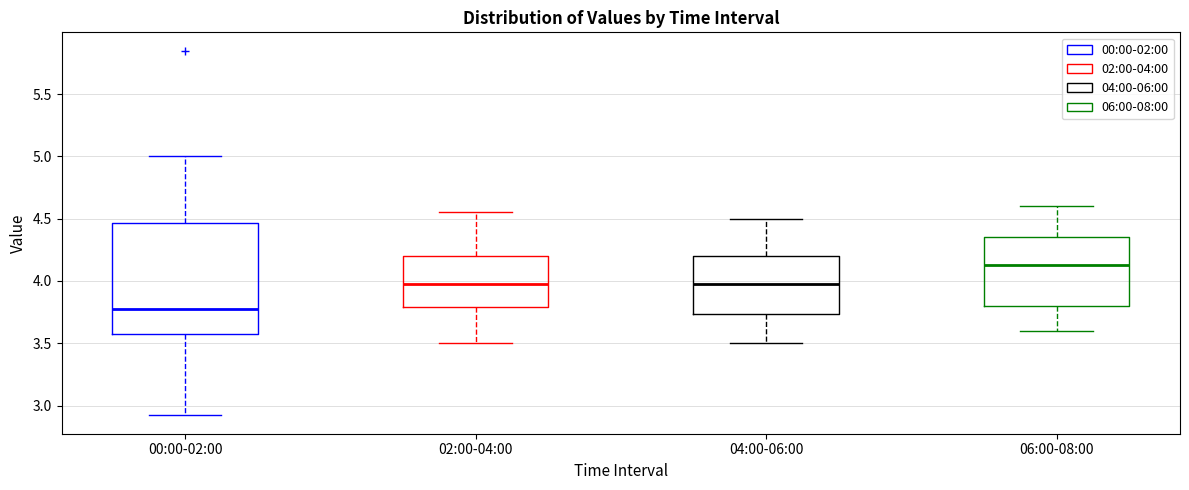

Which box is the tallest, from its lower edge to its upper edge?

00:00-02:00